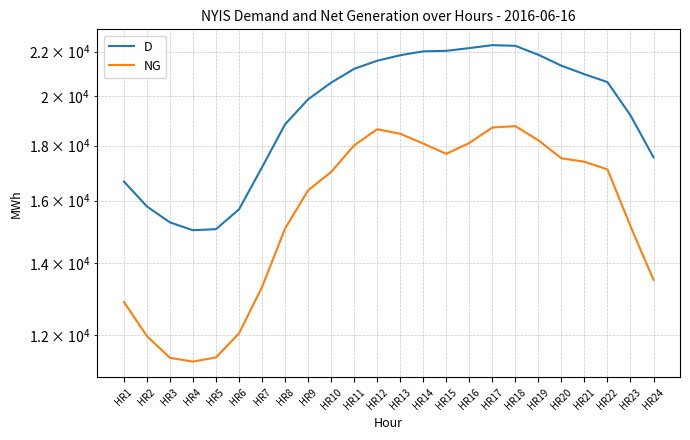

Which has a higher value, HR3 or HR1?

HR1